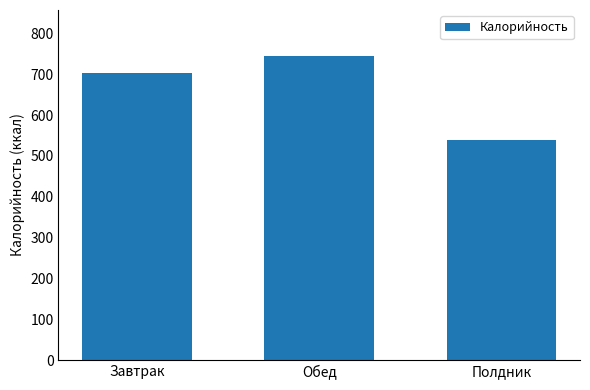

Approximately how many times larger is the value at Завтрак compared to Полдник?

1.3